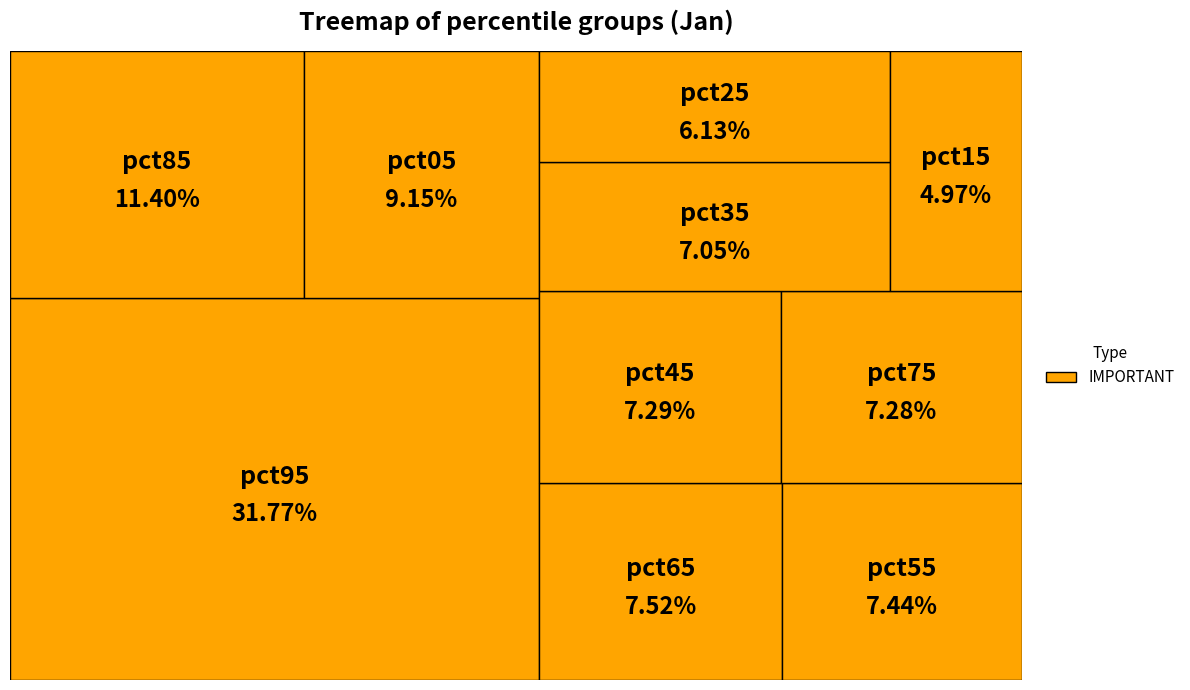

Does pct85 represent more than half of the total?

No